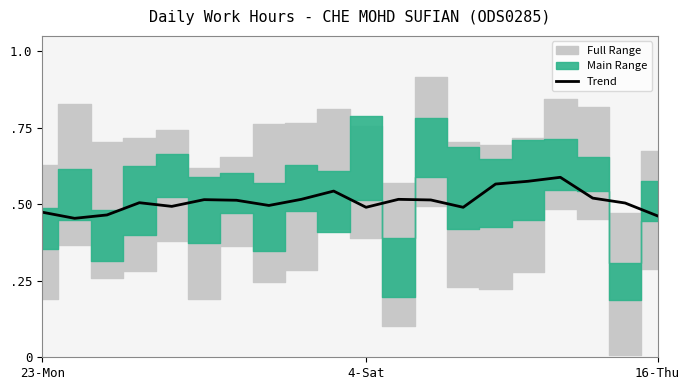

Reading left to right, extract all data points from this chart.

0.5	0.5	0.5	0.5	0.5	0.5	0.5	0.5	0.5	0.5	0.5	0.5	0.5	0.5	0.6	0.6	0.6	0.5	0.5	0.5